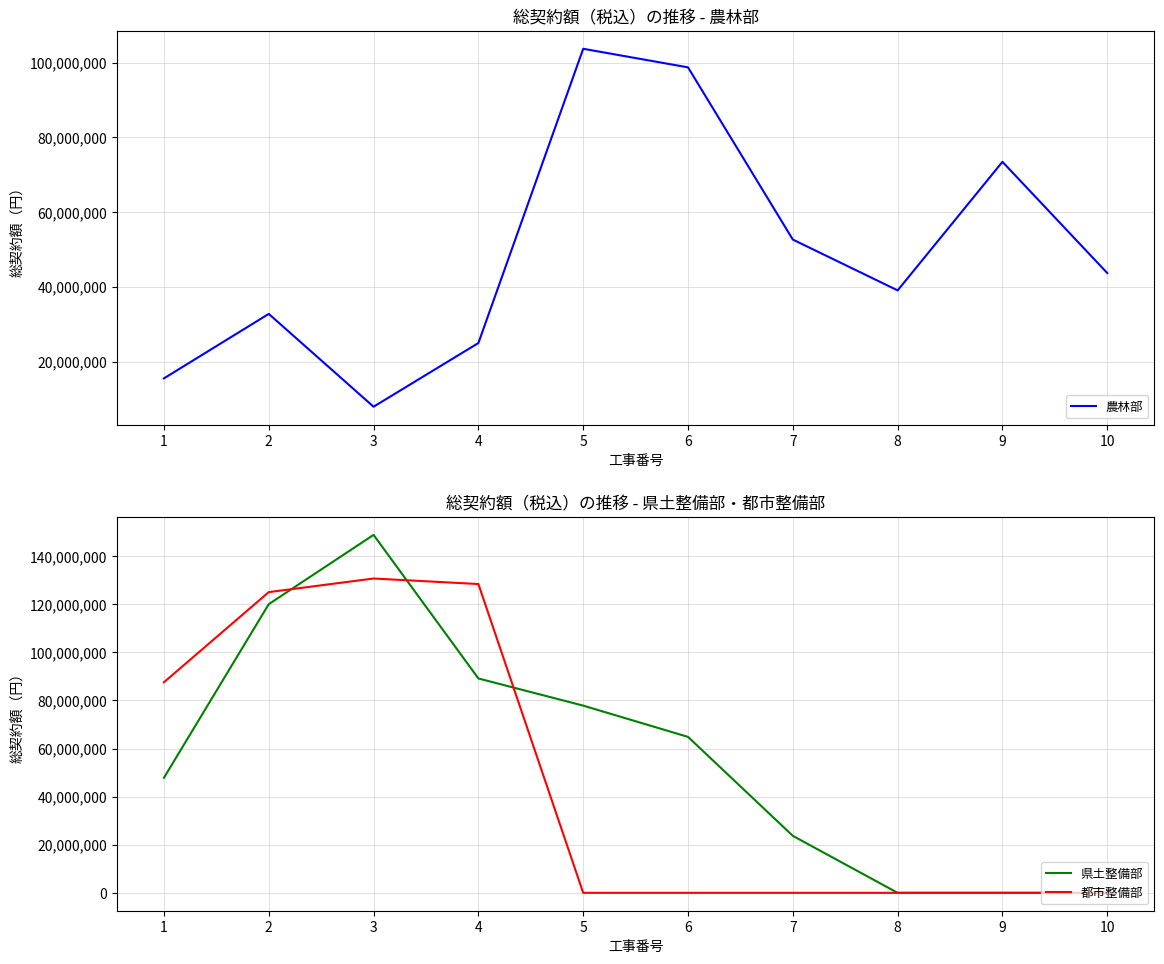

What is the value of the 県土整備部 point at the 6th from the left?

64862600